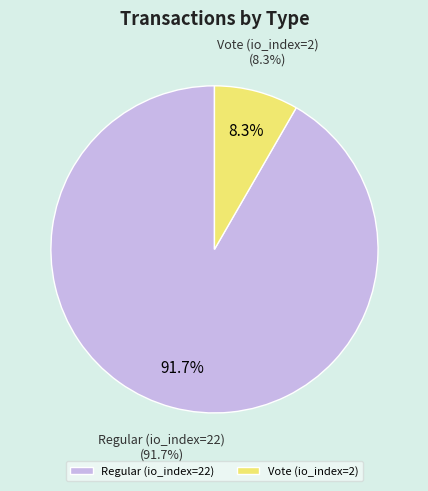

Count the number of slices in the pie.

2